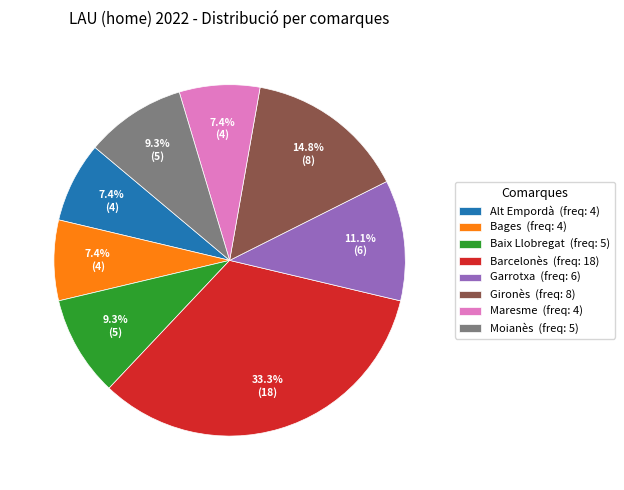

How many slices are in this pie chart?

8